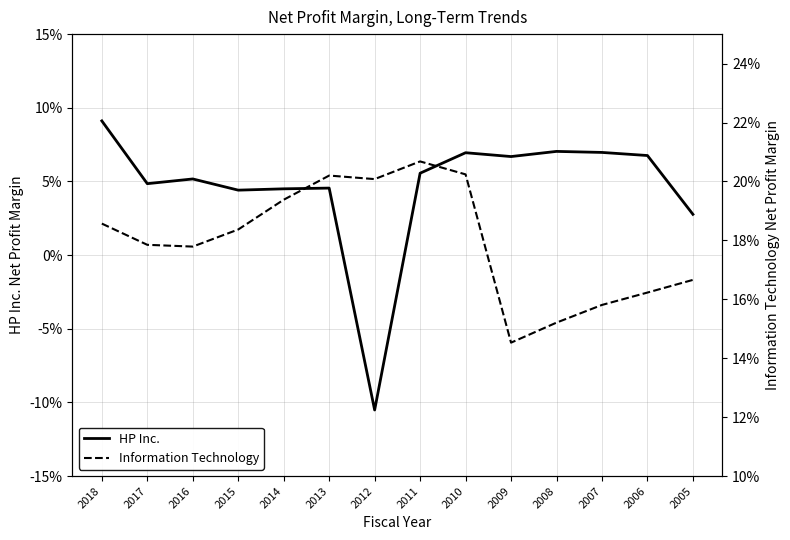

Reading right to left, what are all the values shown in this chart?

HP Inc.: 0.0	0.1	0.1	0.1	0.1	0.1	0.1	-0.1	0.0	0.0	0.0	0.1	0.0	0.1
Information Technology: 0.2	0.2	0.2	0.2	0.1	0.2	0.2	0.2	0.2	0.2	0.2	0.2	0.2	0.2